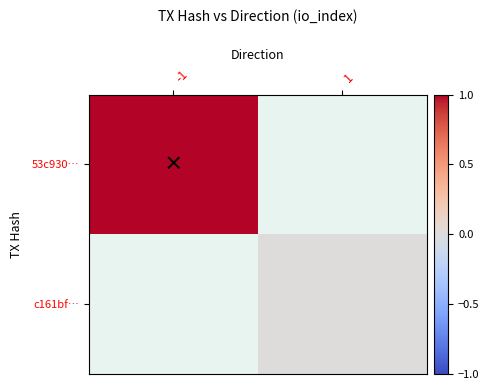

What is the maximum value for 53c930…?

1.0